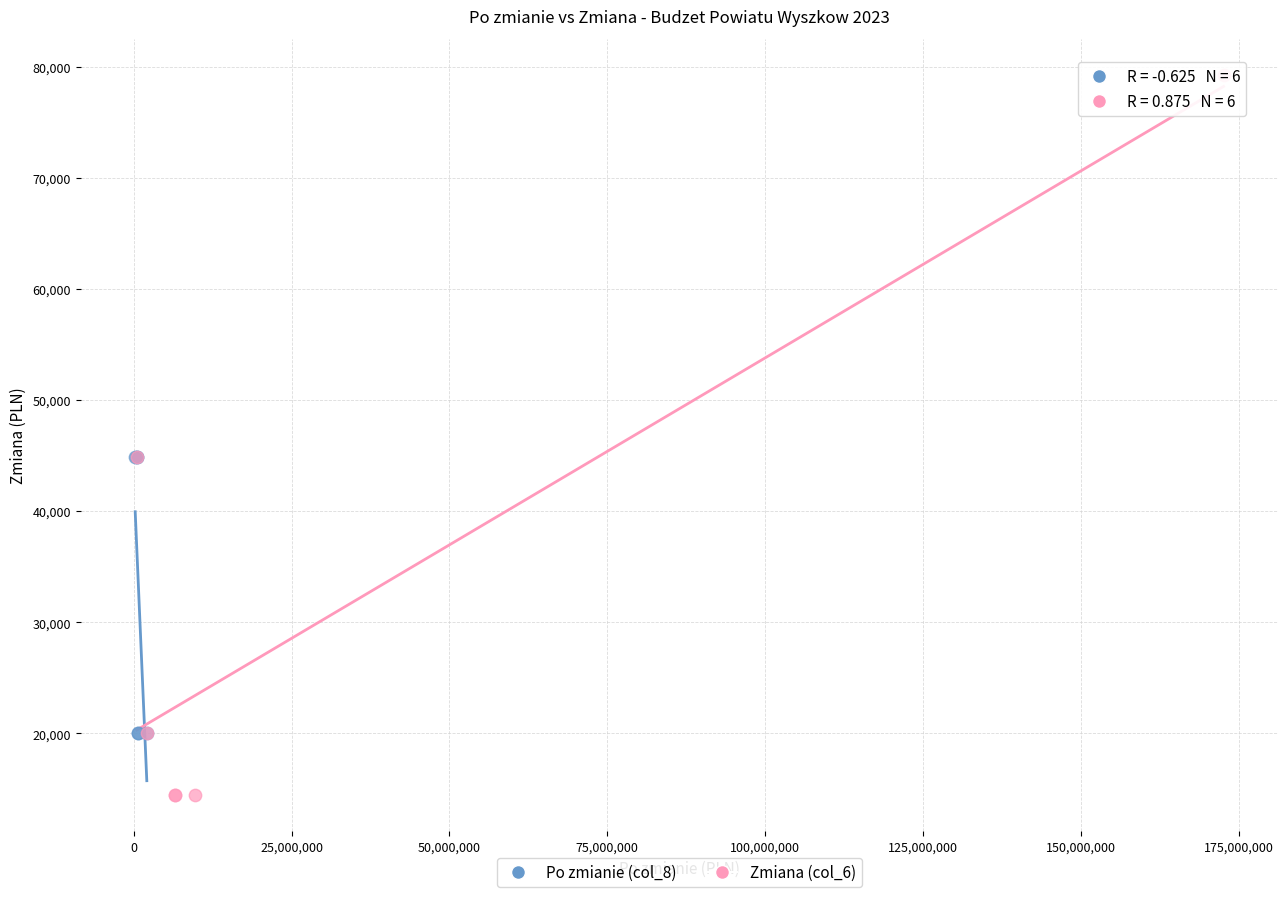

Which series has the widest spread of Y values?

Zmiana (col_6)